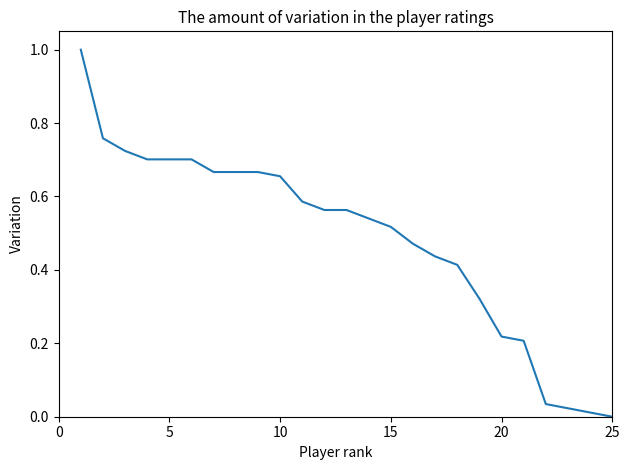

How many categories are shown in the chart?

25